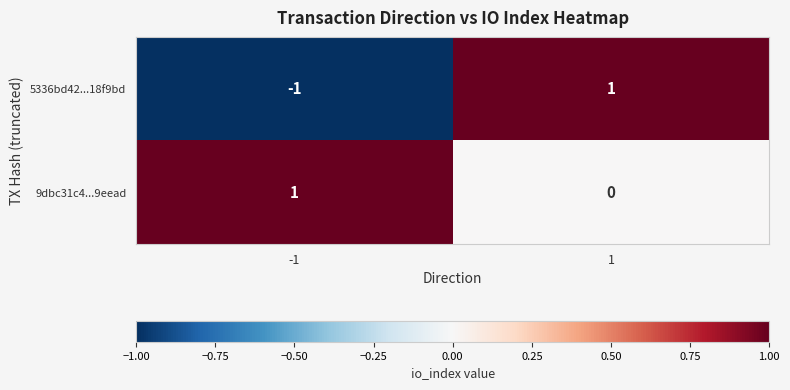

Reading left to right, list all the values displayed in this chart.

5336bd42...18f9bd: -1=-1	1=1
9dbc31c4...9eead: -1=1	1=0